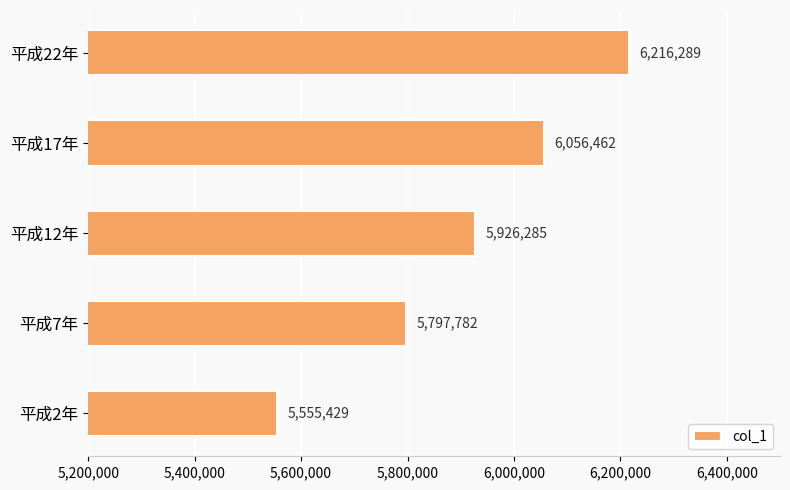

Where is the data nearest to the value 5885859?

平成12年